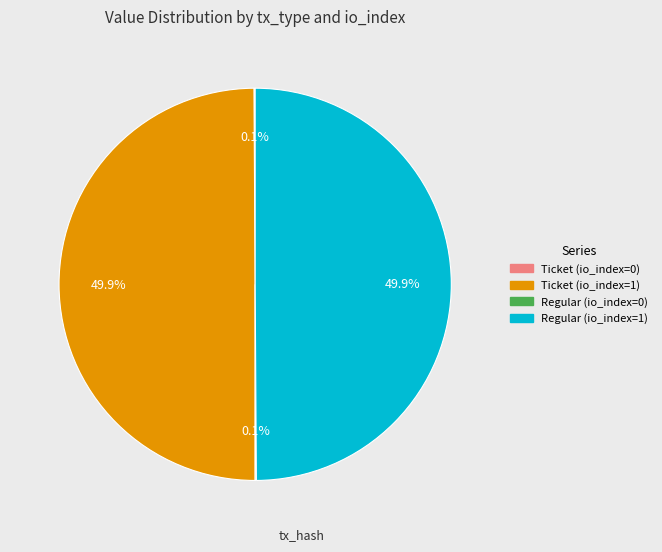

Is the sum of Regular (io_index=1) and Ticket (io_index=0) greater than half?

No